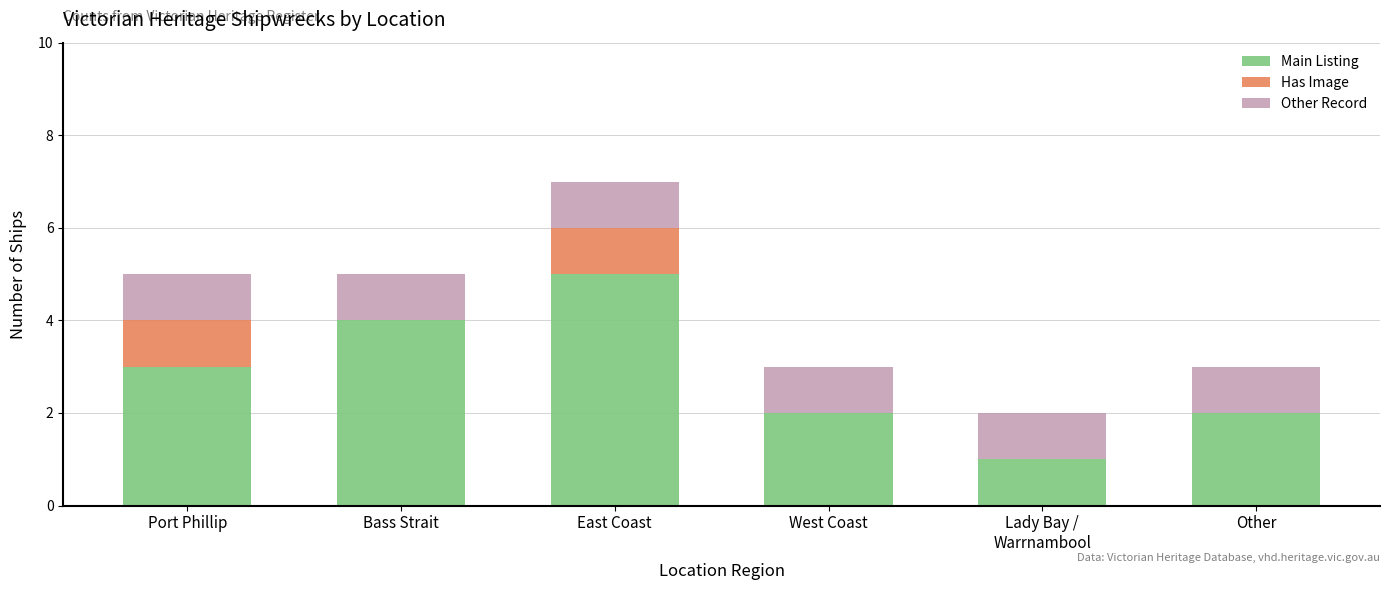

What is the highest value of the Main Listing series?

5